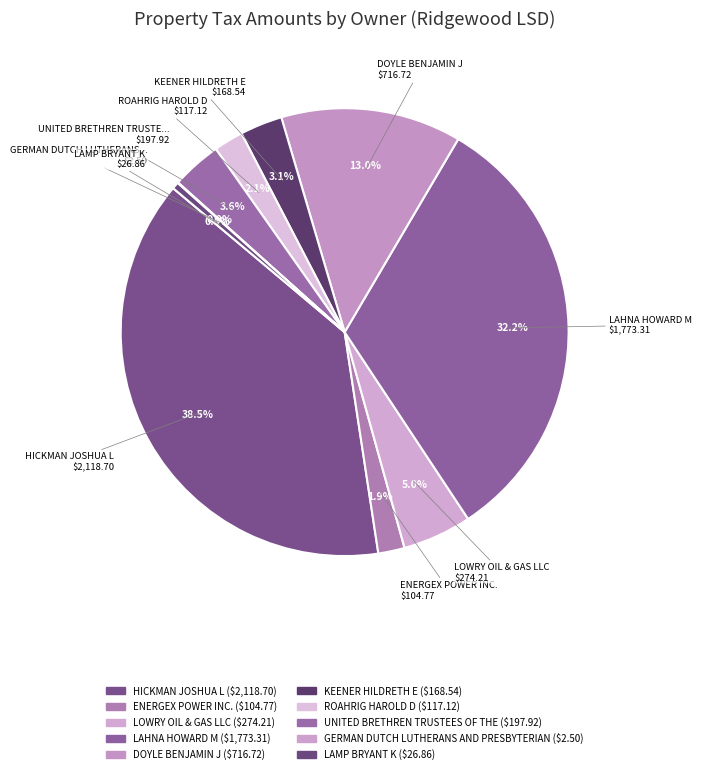

What percentage is the ROAHRIG HAROLD D slice, to the nearest percent?

2%